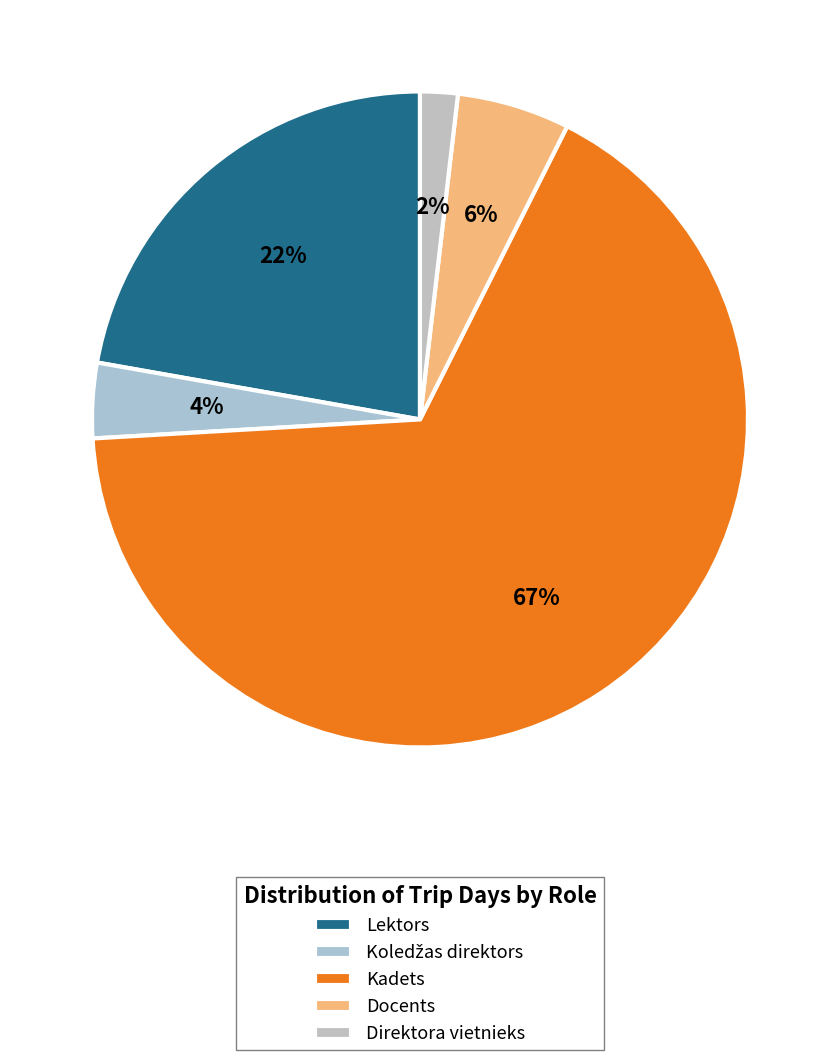

How many slices are in this pie chart?

5